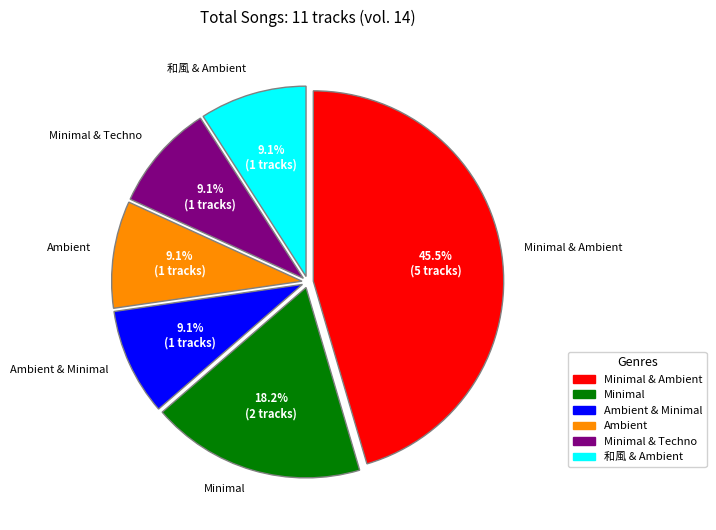

How many slices are in this pie chart?

6